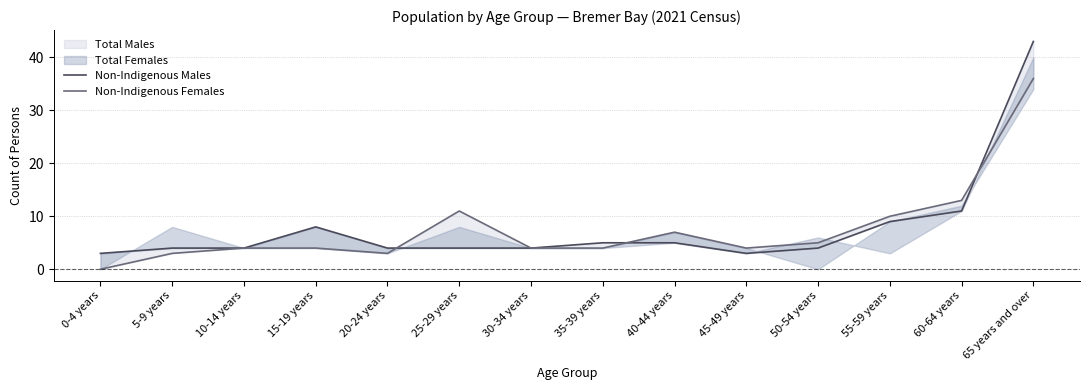

Reading right to left, what are all the values shown in this chart?

Non-Indigenous Males: 65 years and over=43	60-64 years=11	55-59 years=9	50-54 years=4	45-49 years=3	40-44 years=5	35-39 years=5	30-34 years=4	25-29 years=4	20-24 years=4	15-19 years=8	10-14 years=4	5-9 years=4	0-4 years=3
Non-Indigenous Females: 65 years and over=36	60-64 years=13	55-59 years=10	50-54 years=5	45-49 years=4	40-44 years=7	35-39 years=4	30-34 years=4	25-29 years=11	20-24 years=3	15-19 years=4	10-14 years=4	5-9 years=3	0-4 years=0